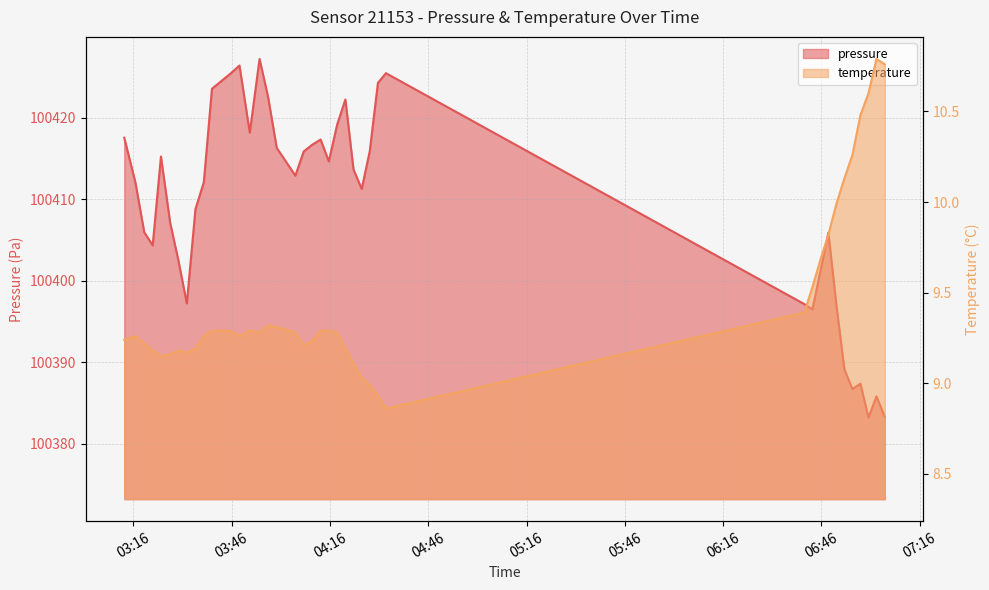

What is the maximum value shown in the chart?

100427.2